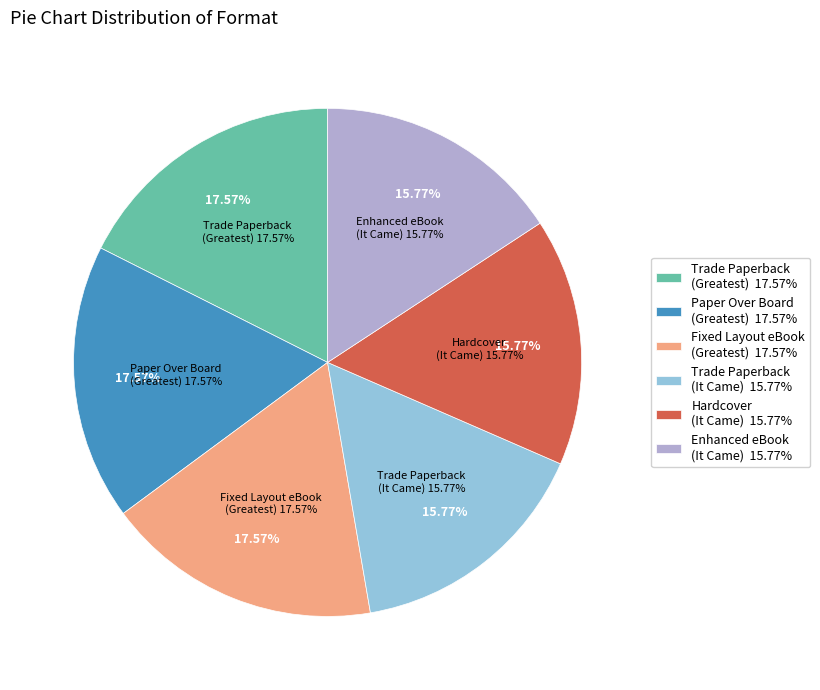

Is Enhanced eBook the majority of the pie?

No